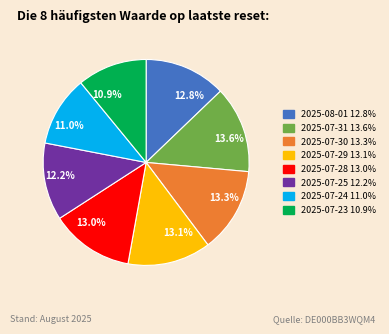

How much of the chart is everything except 2025-08-01?

87.2%